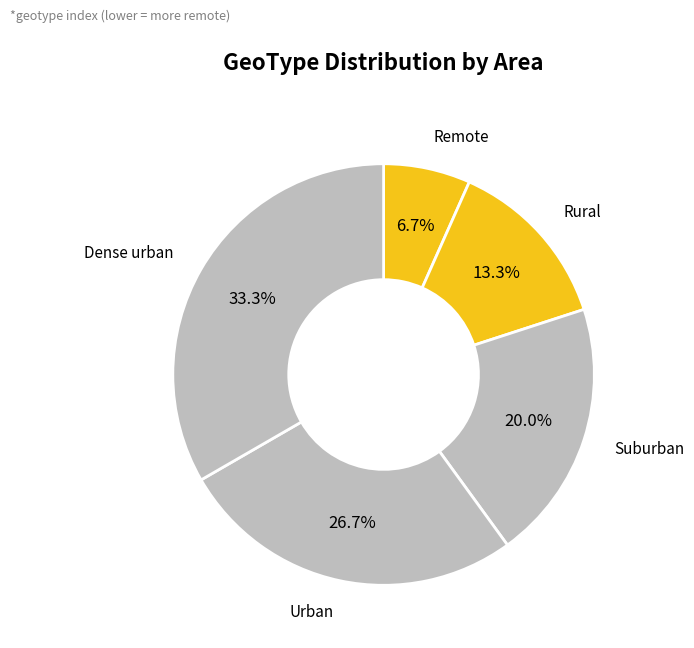

To the nearest percent, what is the difference between the Rural and Urban slice percentages?

13%